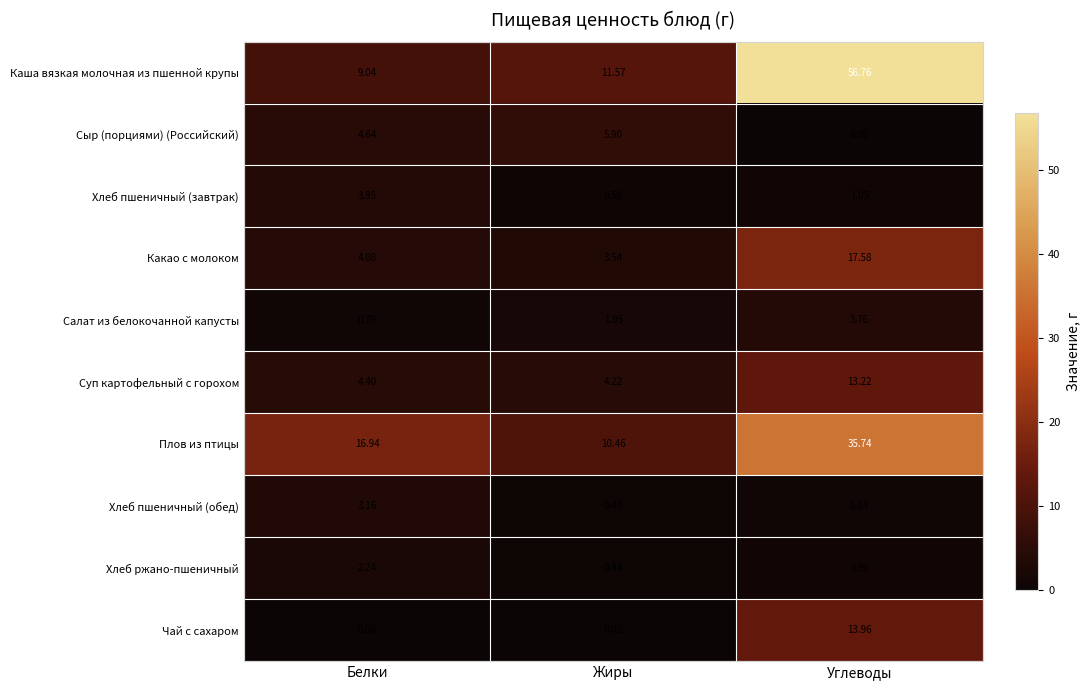

Which series has the largest total across all categories?

Каша вязкая молочная из пшенной крупы